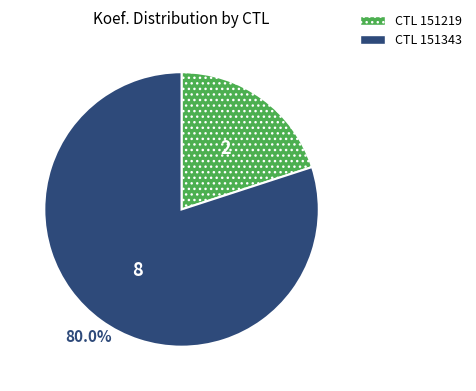

Do CTL 151219 and CTL 151343 together represent more than half of the pie?

Yes